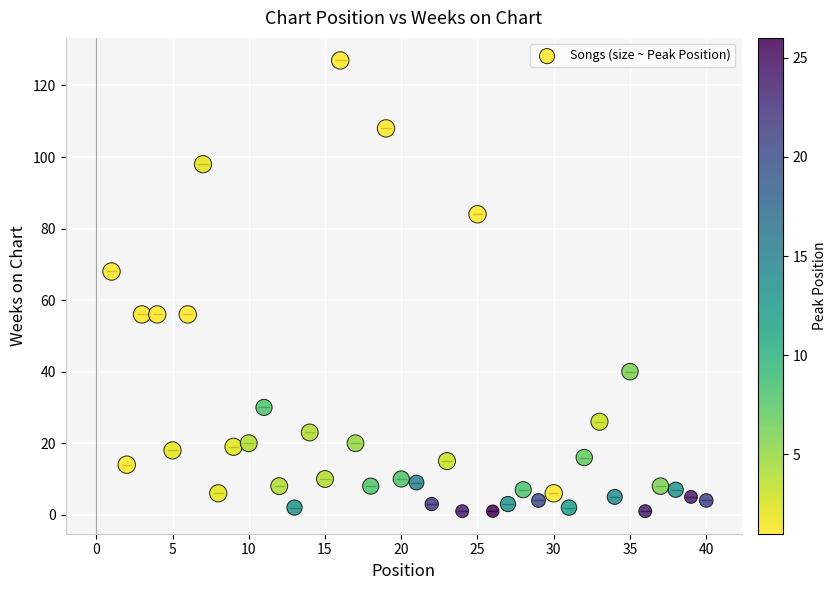

What is the range of X values (max minus min)?

39